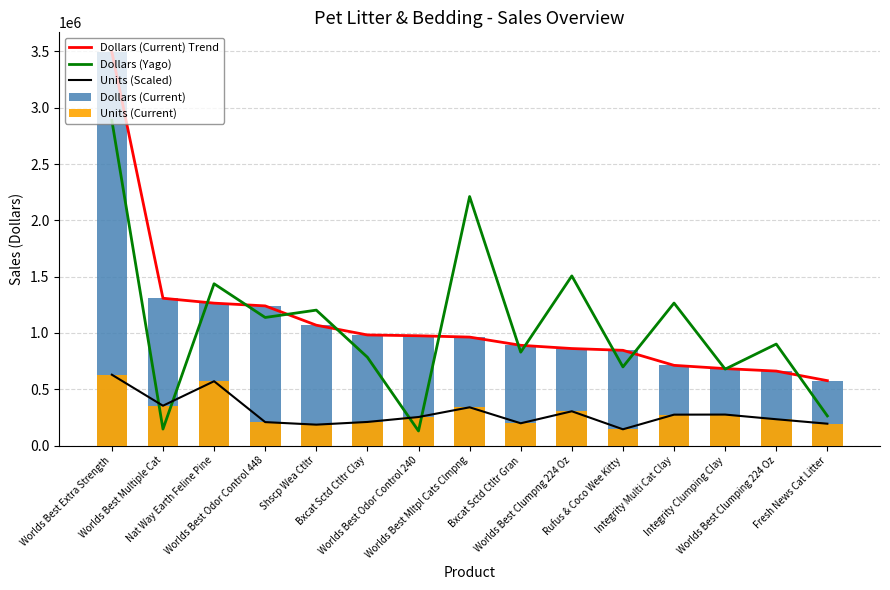

Between Nat Way Earth Feline Pine and Worlds Best Mltpl Cats Clmpng, which series saw the biggest shift?

Dollars (Yago)